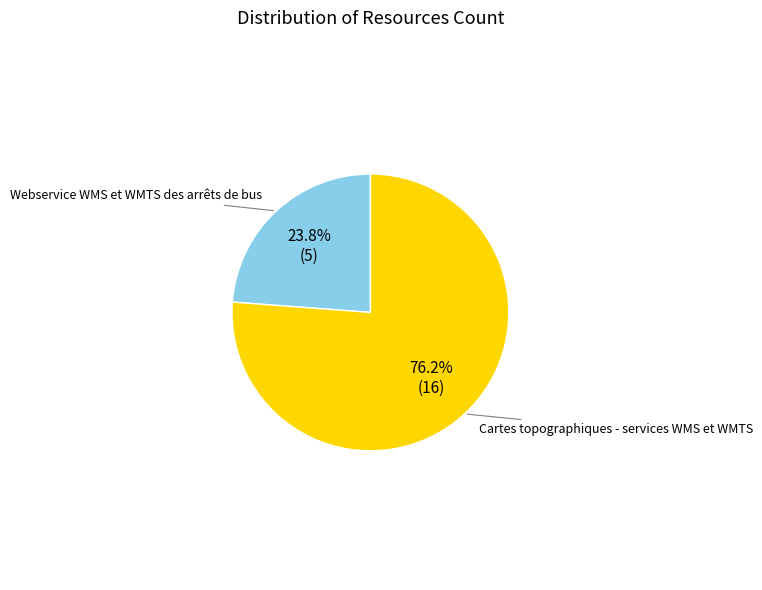

To the nearest percent, what is the average slice percentage?

50%